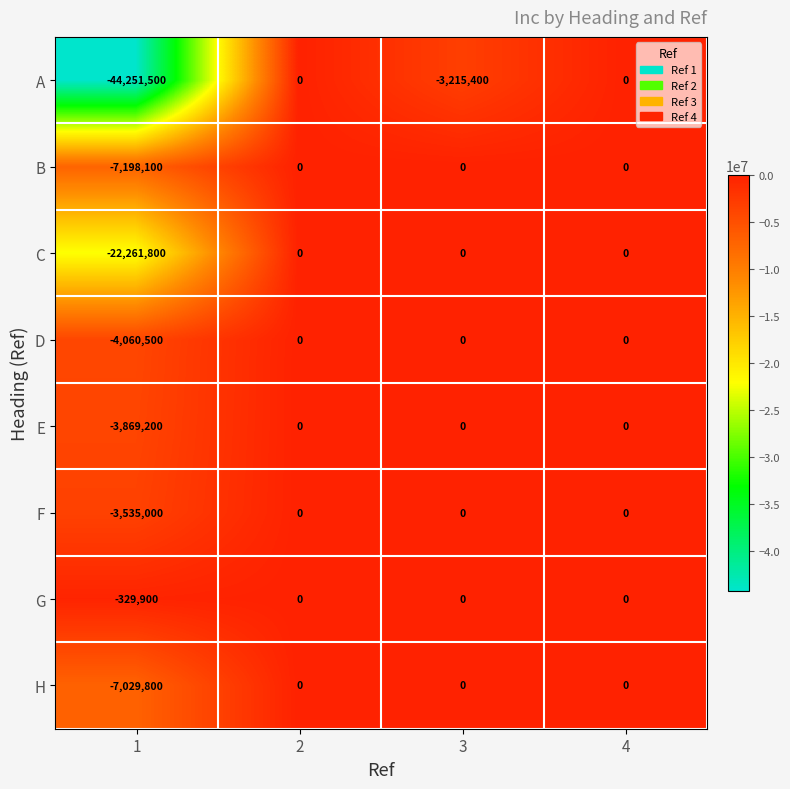

What is the smallest value displayed?

-44251500